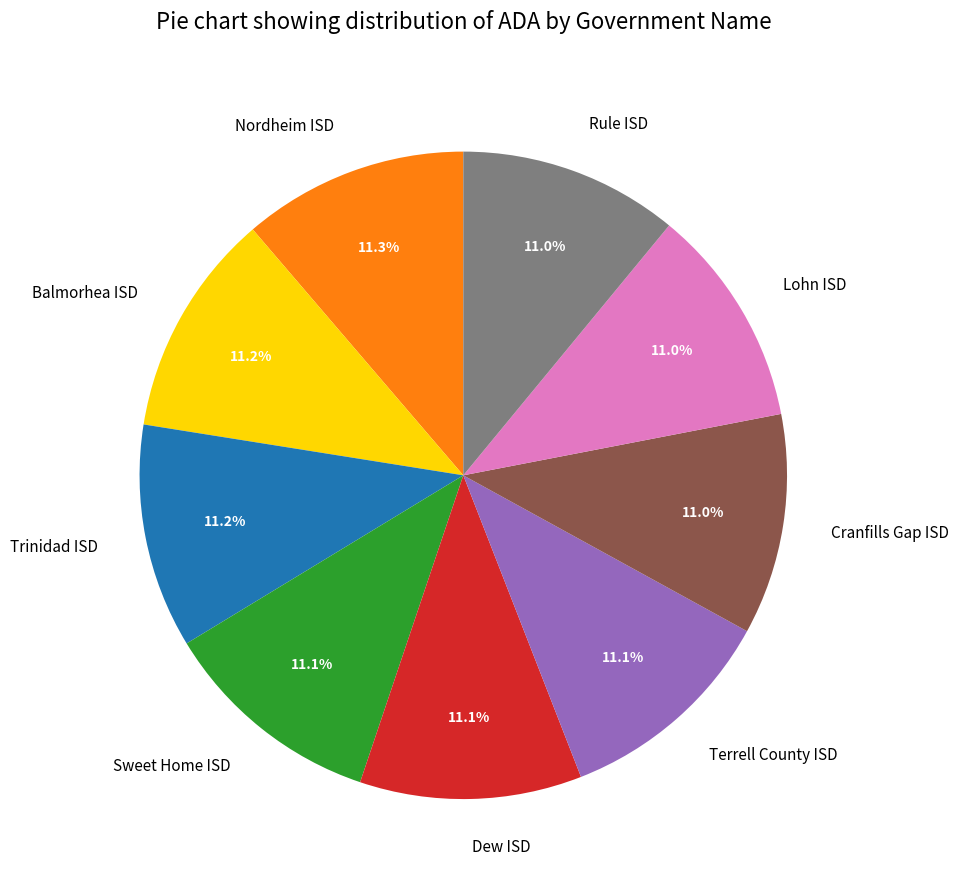

What is the ratio of the value at Trinidad ISD to the value at Lohn ISD?

1.0